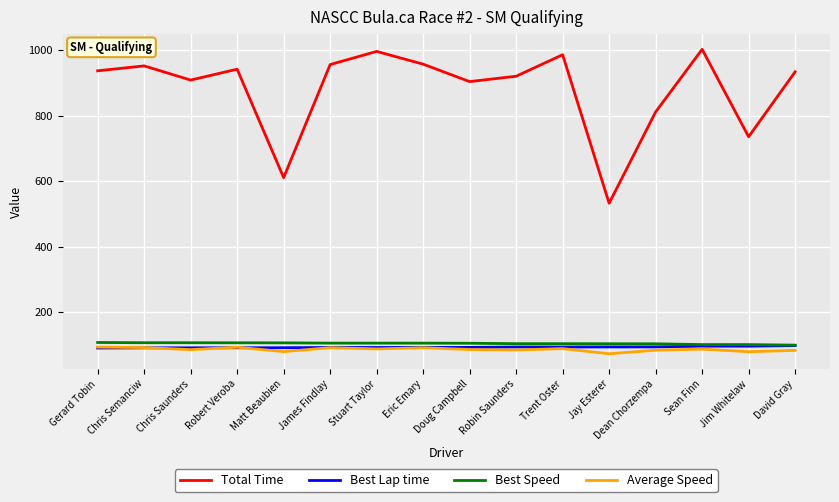

Where is Total Time nearest to the value 767?

Jim Whitelaw